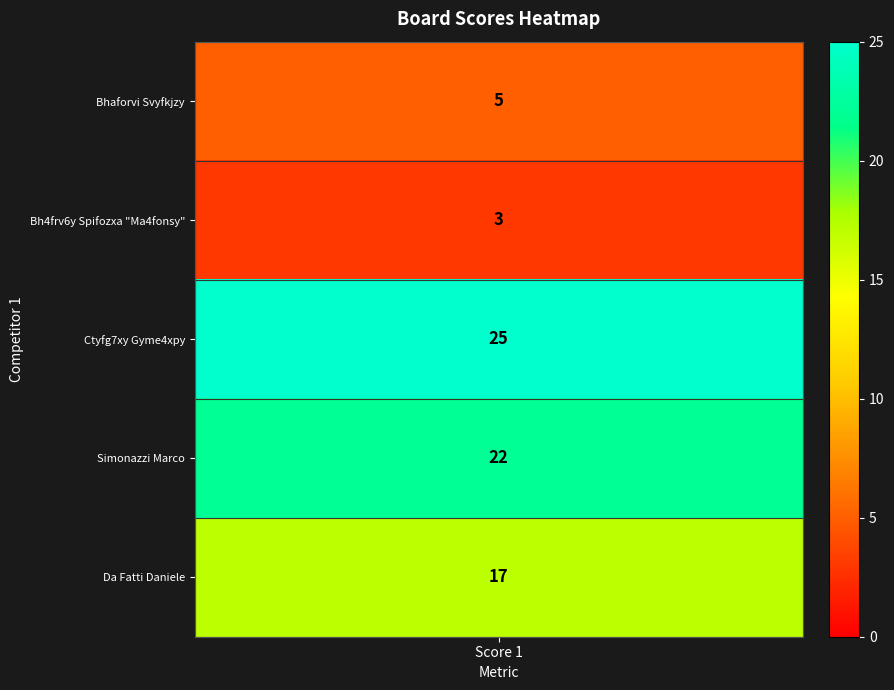

Where does the data first go above 17?

2